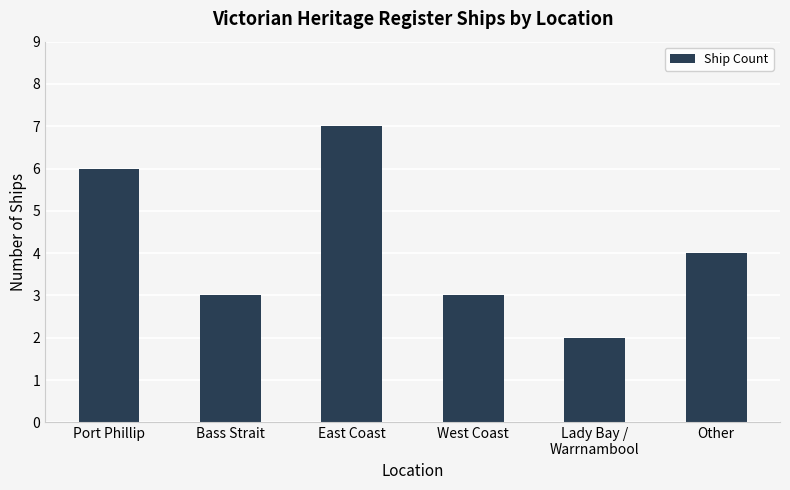

Is it true that the value at Bass Strait is 1?

False